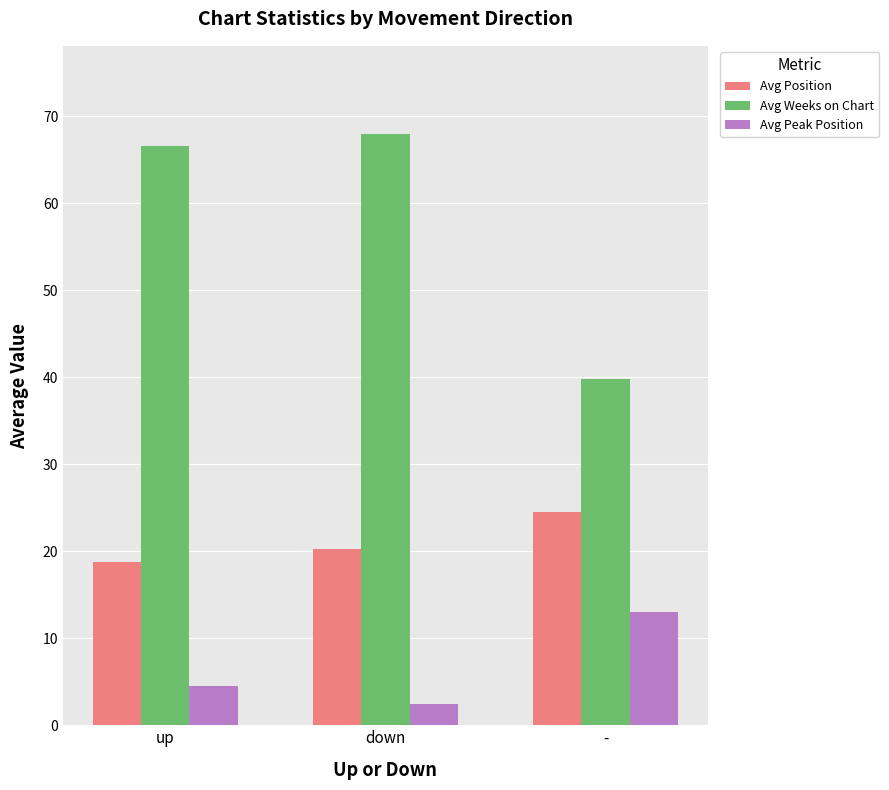

What is the minimum value shown in the chart?

2.4